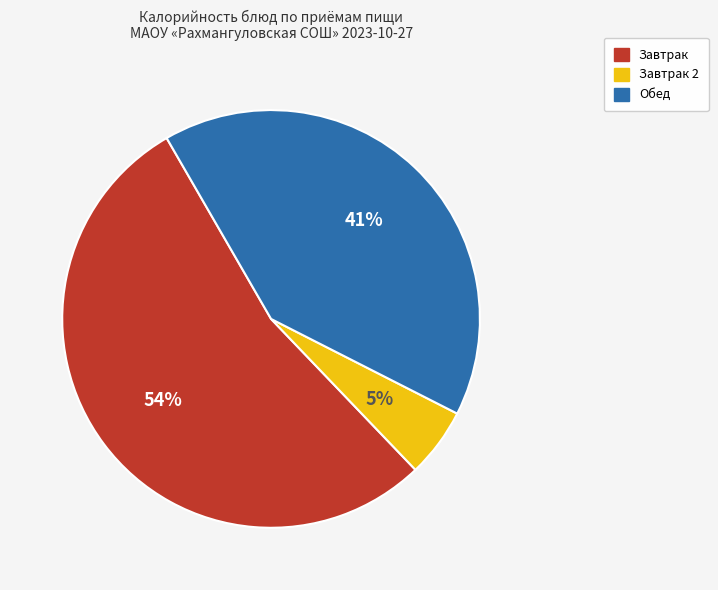

To the nearest percent, what is the average slice percentage?

33%